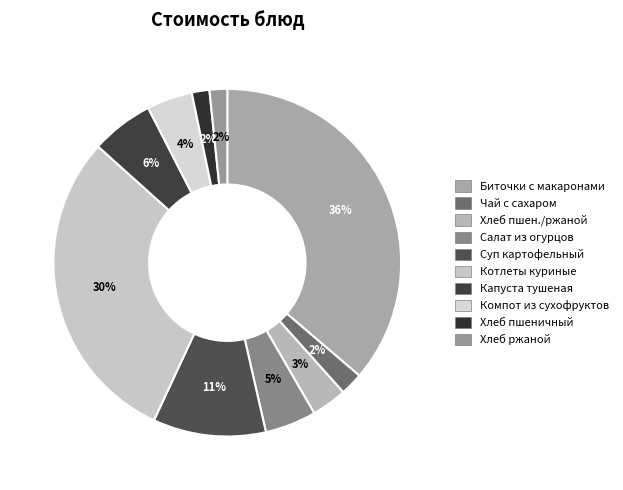

How many slices are in this pie chart?

10